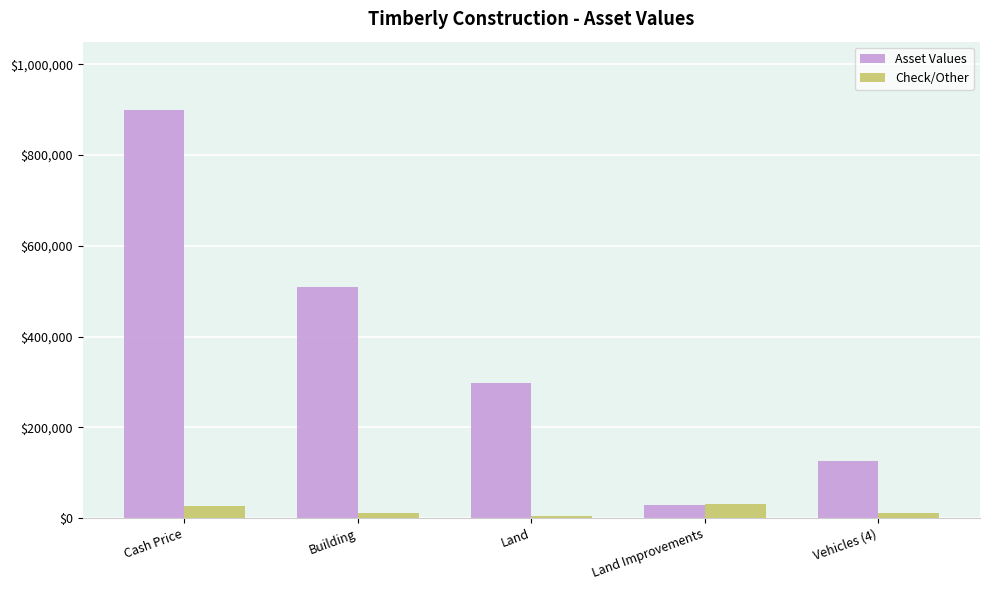

At which category is the sum across all series the highest?

Cash Price